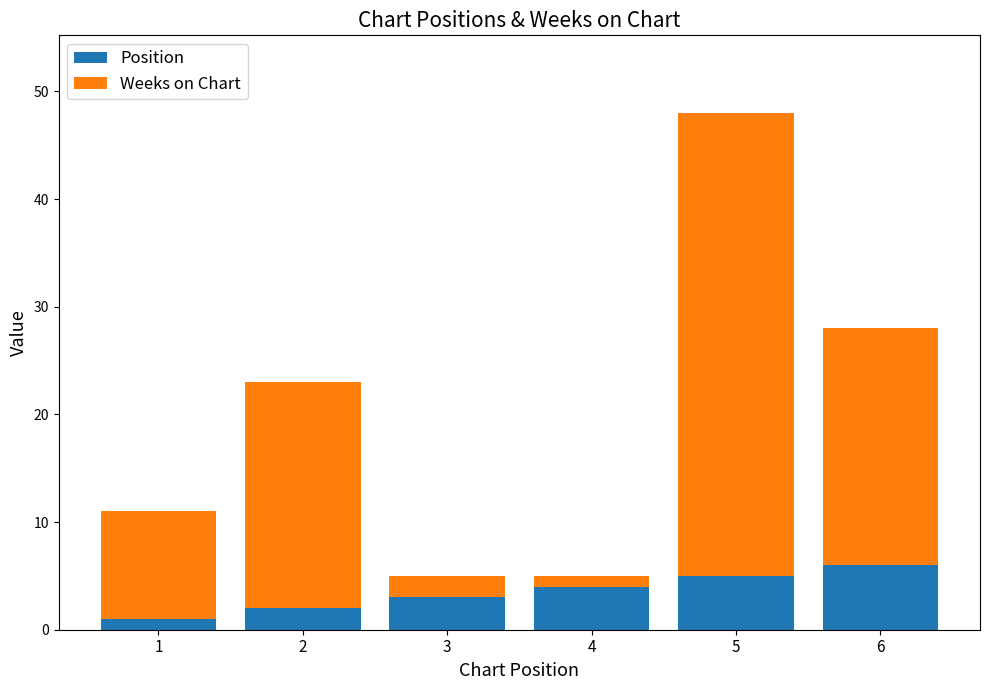

Read the Position value at 4.

4